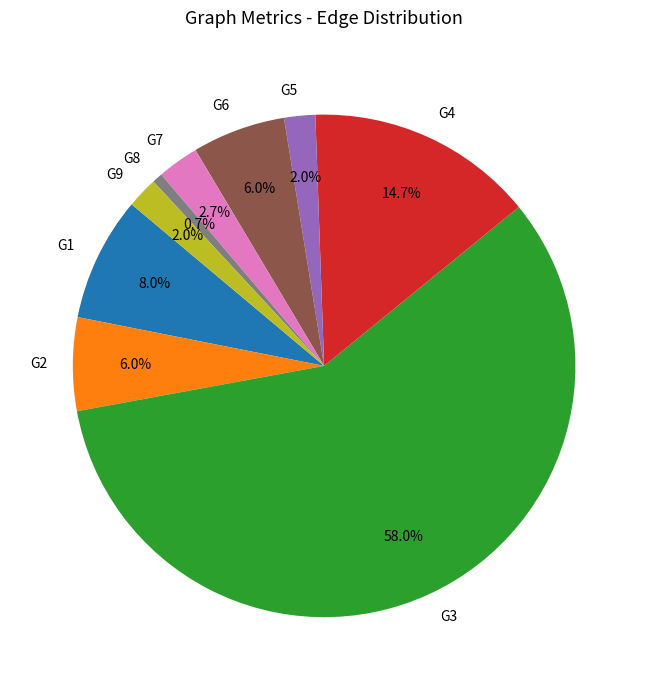

What is the total percentage of G9 and G7?

4.7%